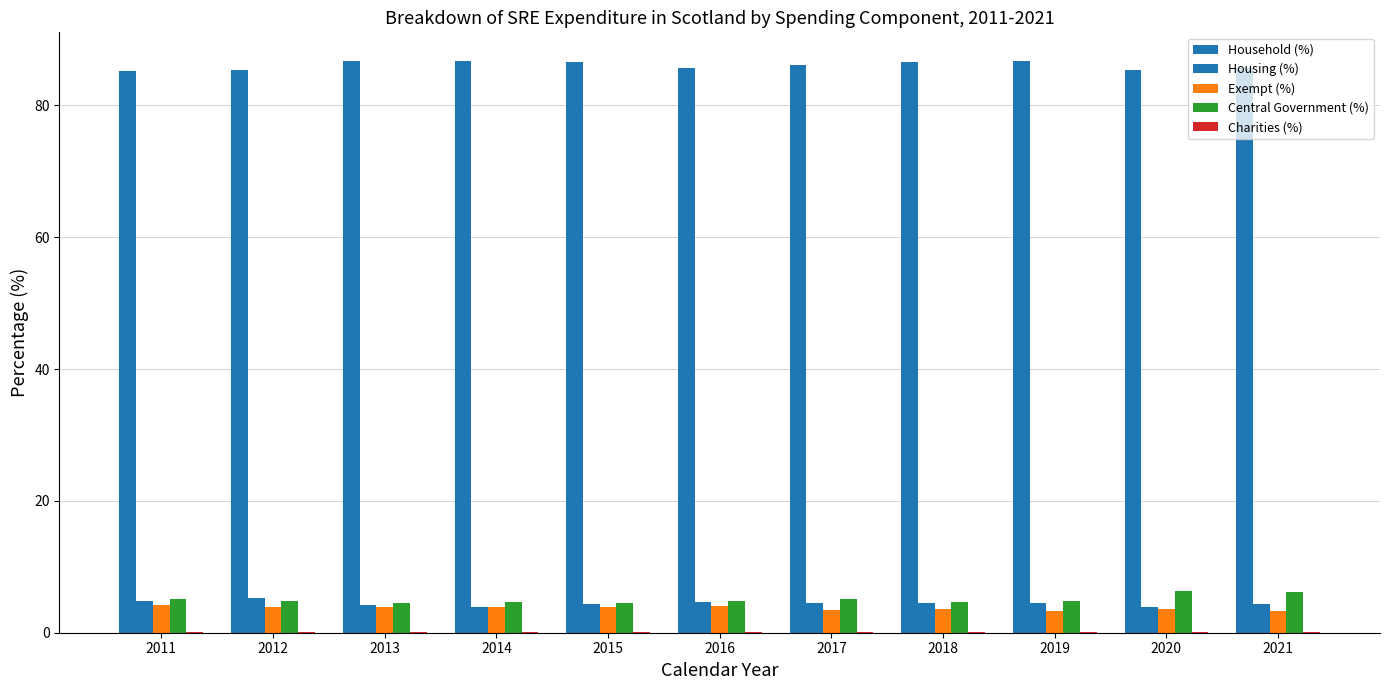

Reading left to right, transcribe all the data shown in this chart.

Household (%): 2011=85.3	2012=85.4	2013=86.7	2014=86.7	2015=86.6	2016=85.7	2017=86.2	2018=86.6	2019=86.7	2020=85.3	2021=85.7
Housing (%): 2011=4.8	2012=5.2	2013=4.3	2014=4.0	2015=4.4	2016=4.7	2017=4.4	2018=4.5	2019=4.5	2020=4.0	2021=4.3
Exempt (%): 2011=4.2	2012=4.0	2013=3.9	2014=3.9	2015=3.9	2016=4.1	2017=3.5	2018=3.6	2019=3.3	2020=3.6	2021=3.3
Central Government (%): 2011=5.1	2012=4.8	2013=4.5	2014=4.7	2015=4.5	2016=4.8	2017=5.2	2018=4.7	2019=4.8	2020=6.4	2021=6.2
Charities (%): 2011=0.1	2012=0.1	2013=0.1	2014=0.1	2015=0.0	2016=0.1	2017=0.0	2018=0.0	2019=0.0	2020=0.1	2021=0.0